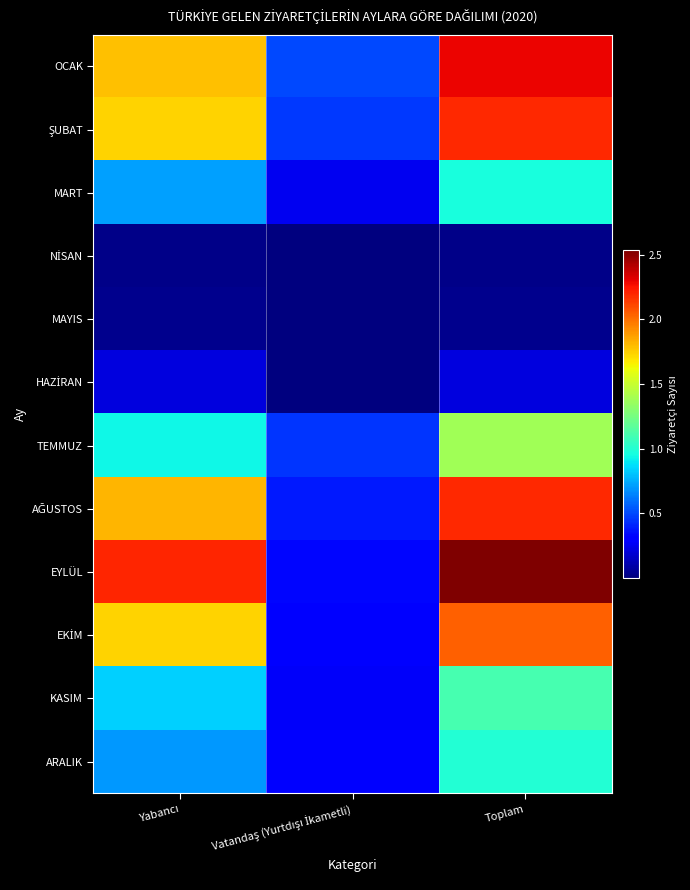

At how many categories does at least one series exceed 1023087?

2